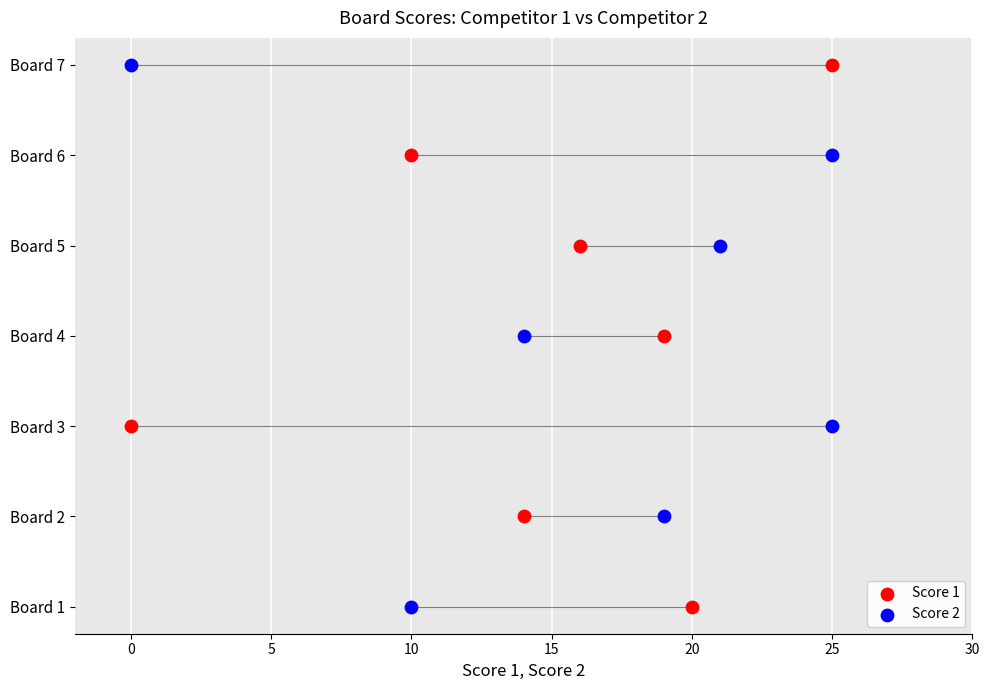

What are all the series names shown in the legend?

Score 1, Score 2